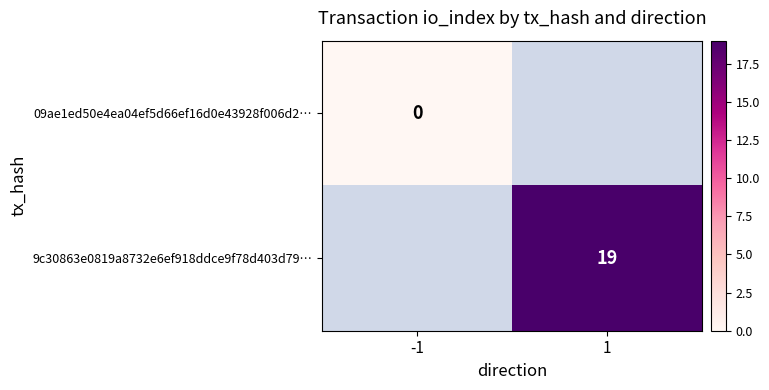

Is it true that 9c30863e0819a8732e6ef918ddce9f78d403d79… equals 27 at 1?

False